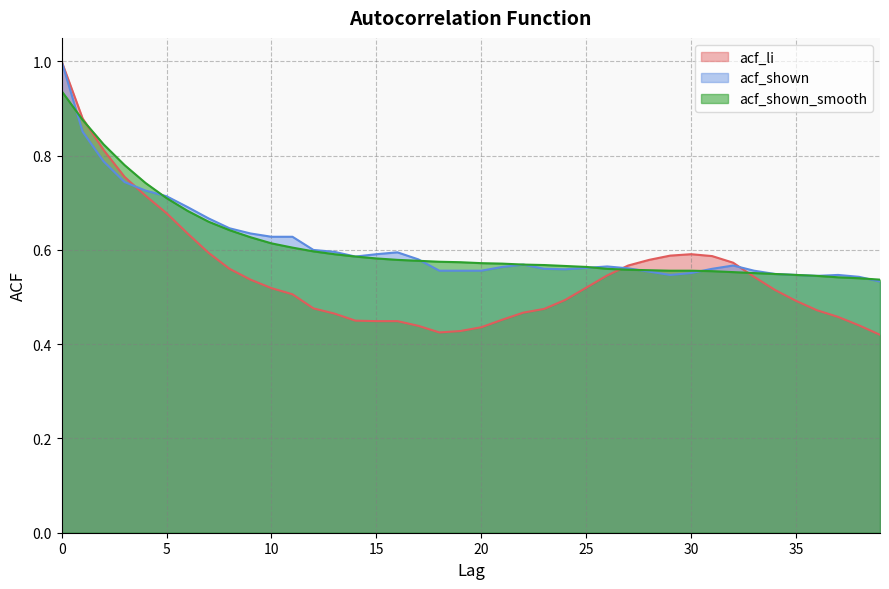

What is the greatest value displayed?

1.0